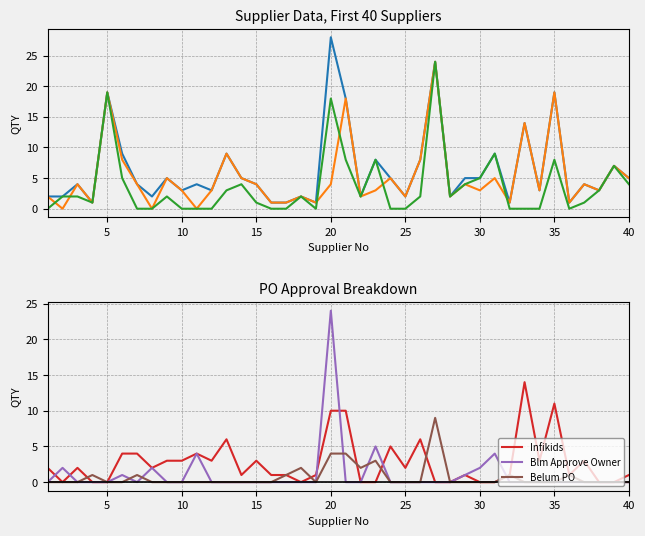

True or false: Infikids has a value of 5 at 15.

False